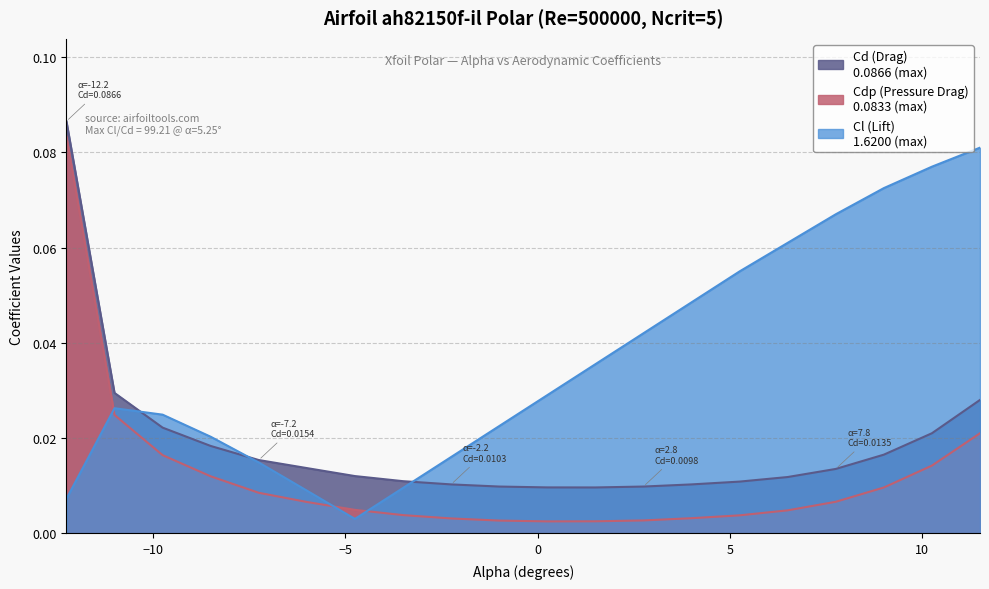

Which series has the widest spread of values?

Cdp (Pressure Drag)